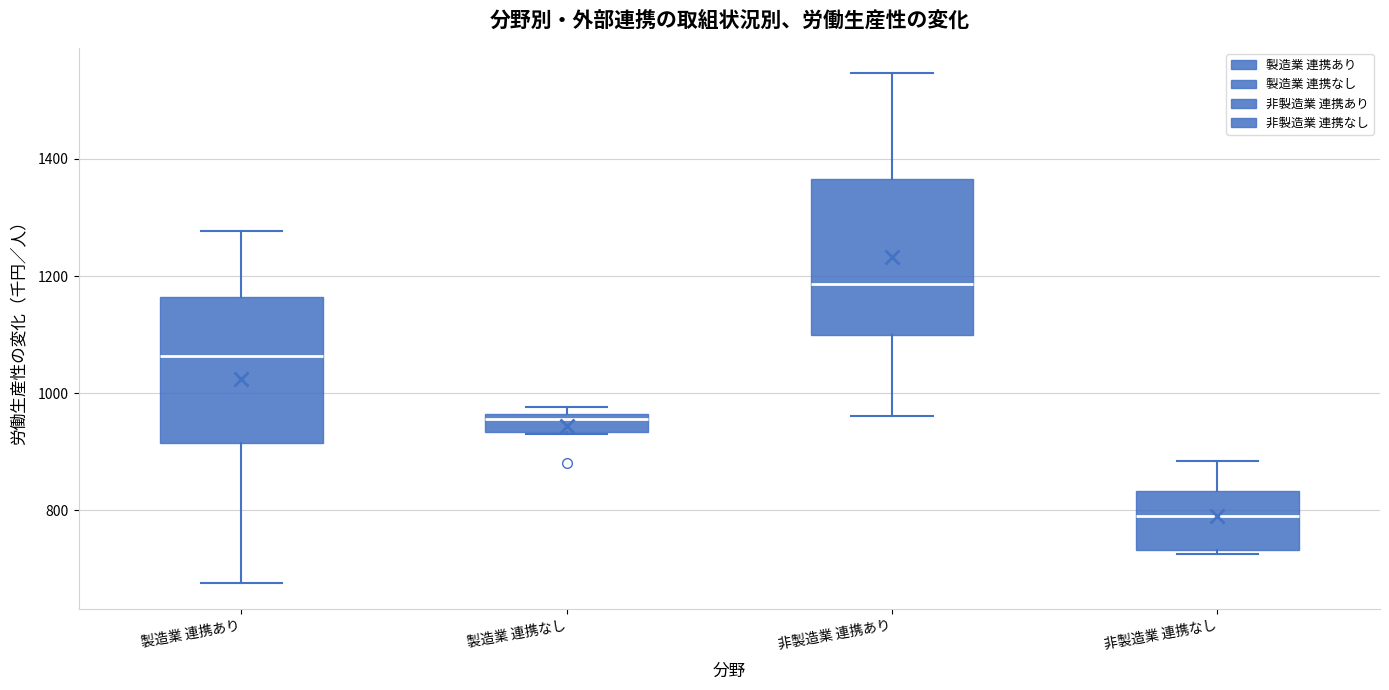

Reading left to right, transcribe this box plot: for each box, give where its median line is, the range the box spans, and where its two whiskers end, as read against the y-axis. The values are not printed on the chart, so give them approximately, as read against the axis.

製造業 連携あり: median 1060, box 920 to 1160, whiskers 680 to 1280
製造業 連携なし: median 960 (just below the box's upper edge), box 940 to 960, whiskers 940 to 980
非製造業 連携あり: median 1180, box 1100 to 1360, whiskers 960 to 1540
非製造業 連携なし: median 800, box 740 to 840, whiskers 720 to 880